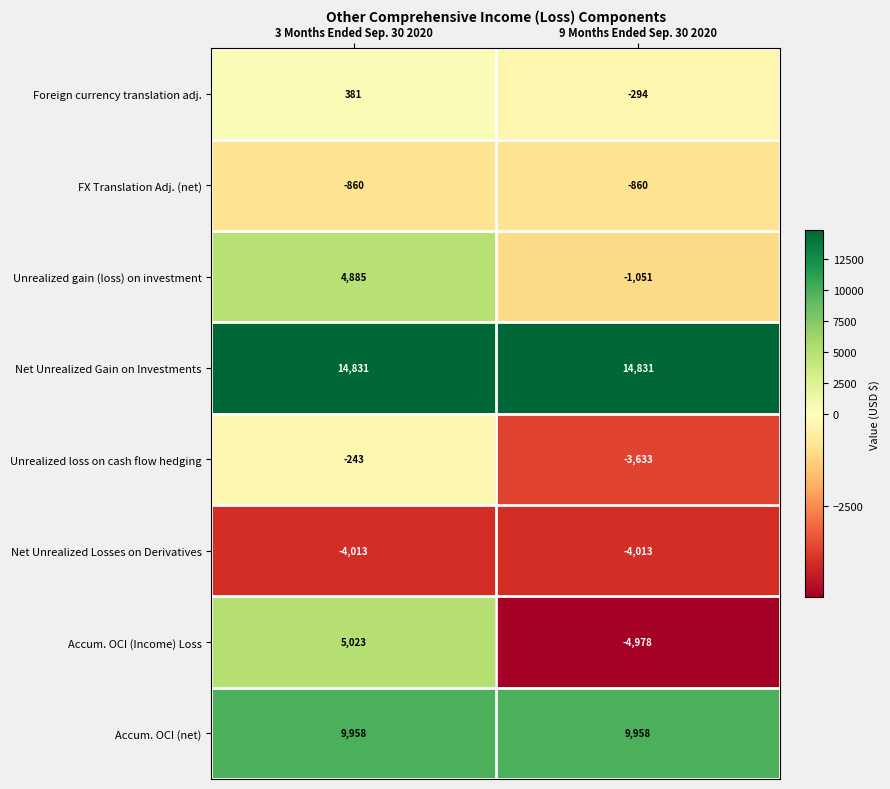

The Accum. OCI (Income) Loss series shows 5023 at 3 Months Ended Sep. 30 2020. True or false?

True